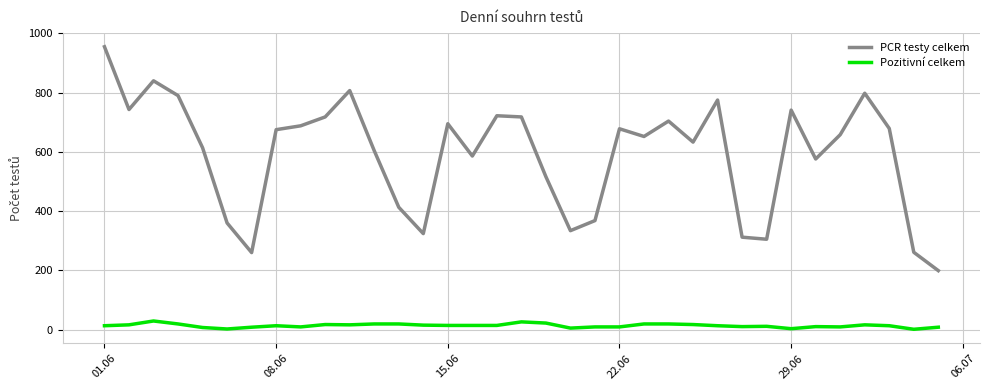

True or false: Pozitivní celkem and PCR testy celkem cross at least once.

False